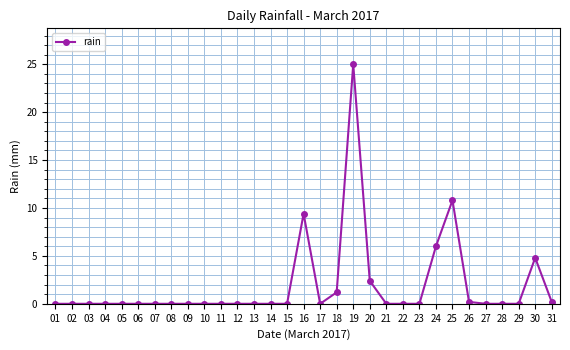

Does the chart display data point markers on the line(s)?

Yes